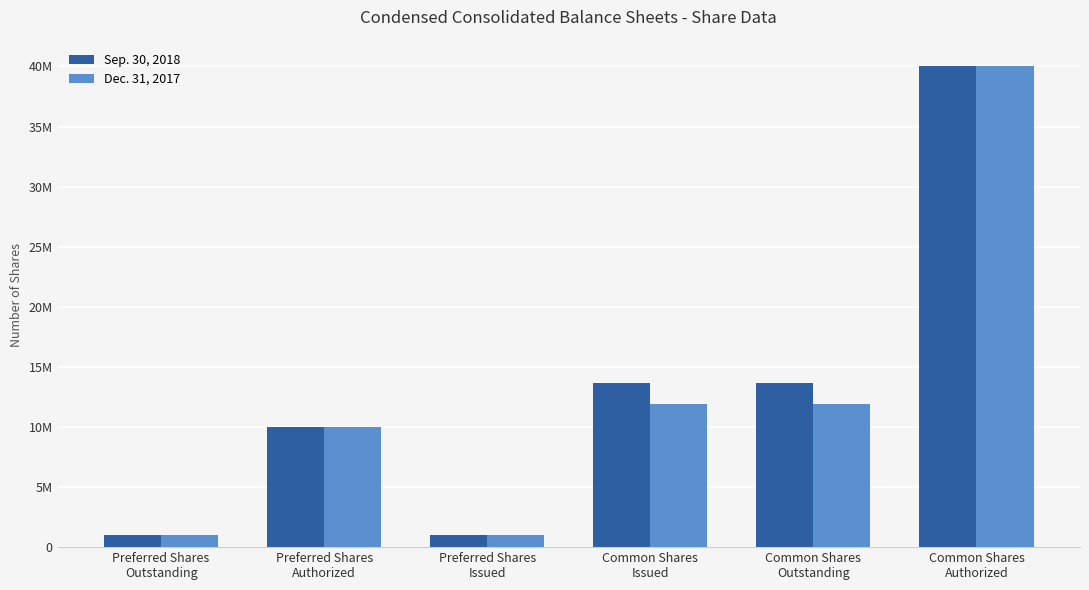

Does the chart contain stacked bars?

No